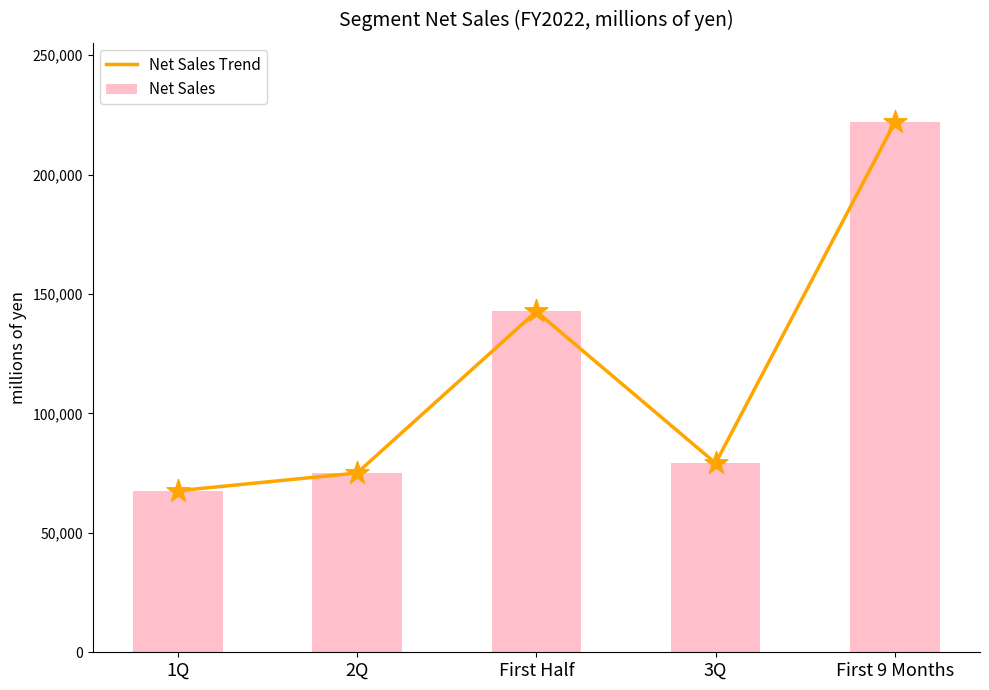

What is the total value across all series at 1Q?

135256